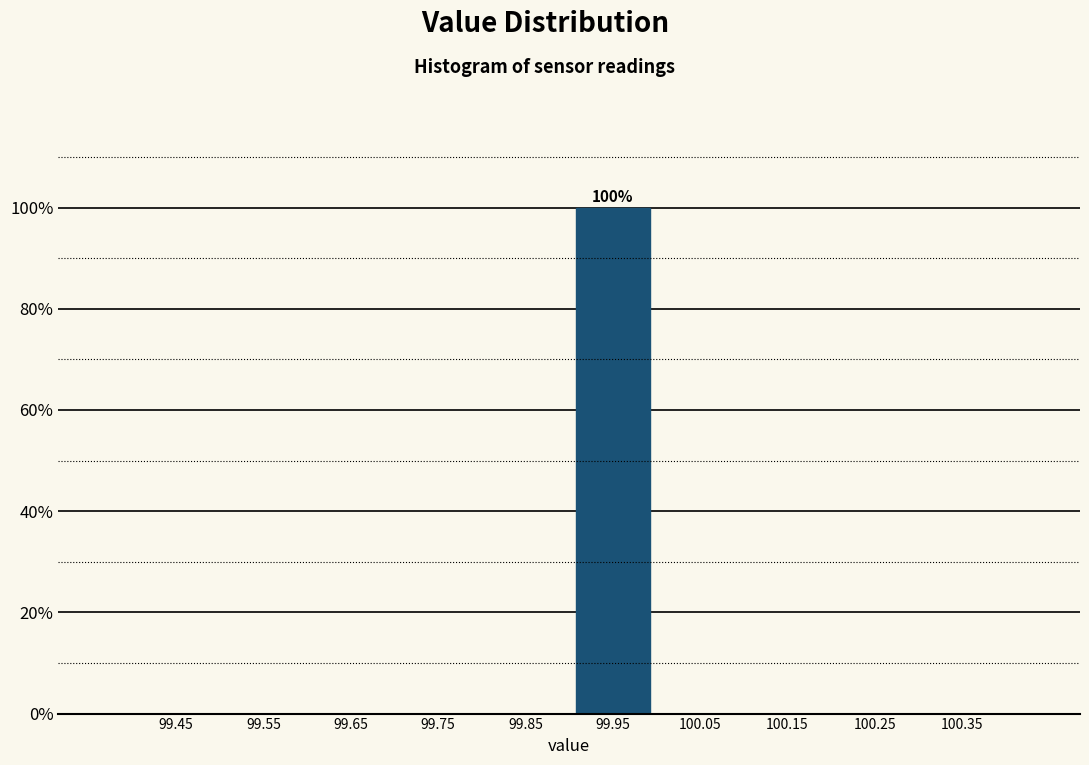

Over which range of the x-axis is the bar tallest?

99.9 to 100.0